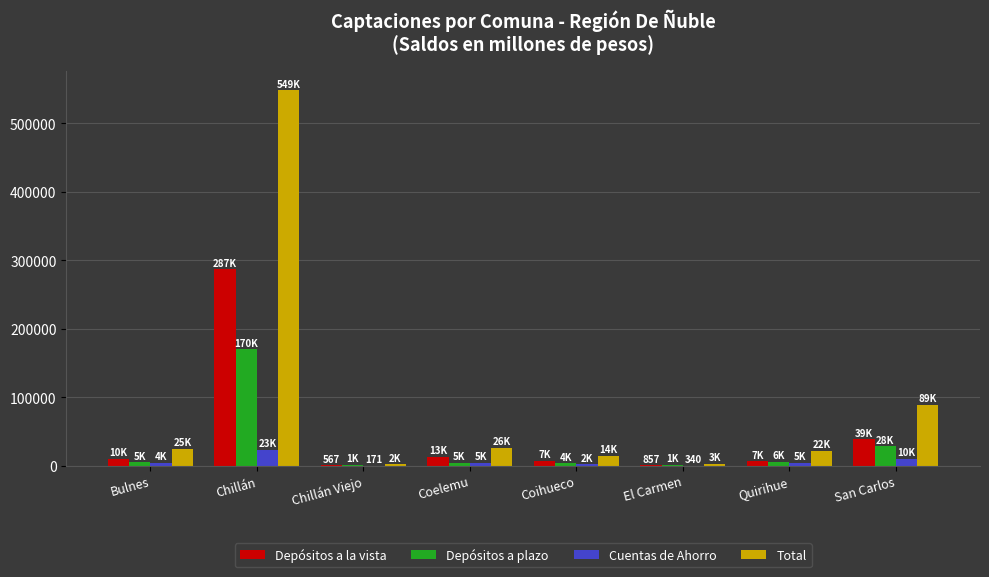

Which series changed the most between Chillán and Chillán Viejo?

Total